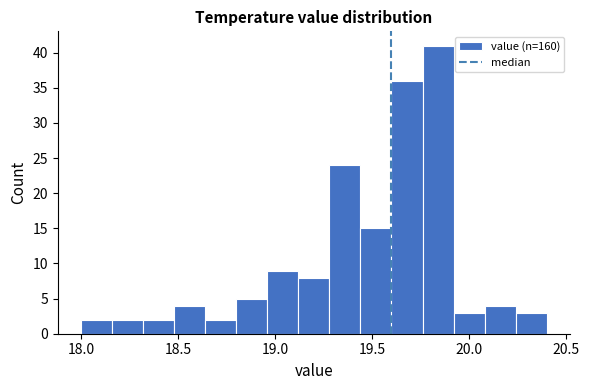

Read against the x-axis, roughly where is the centre of the tallest bar?

19.85